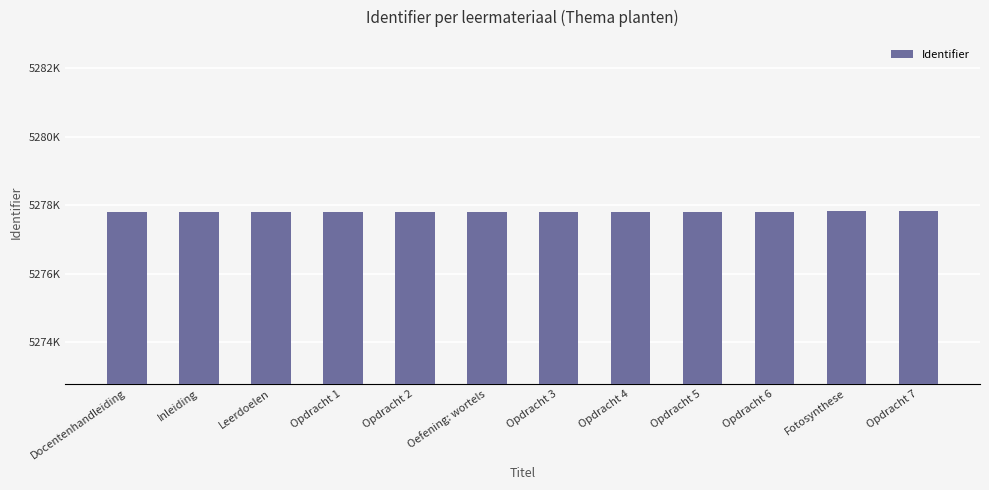

Are the bars horizontal?

No